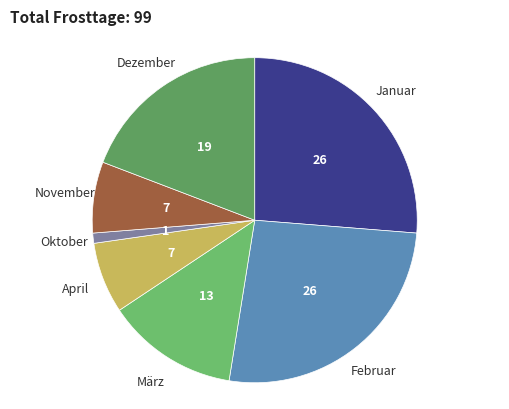

Combined, do Oktober and März account for over 50%?

No